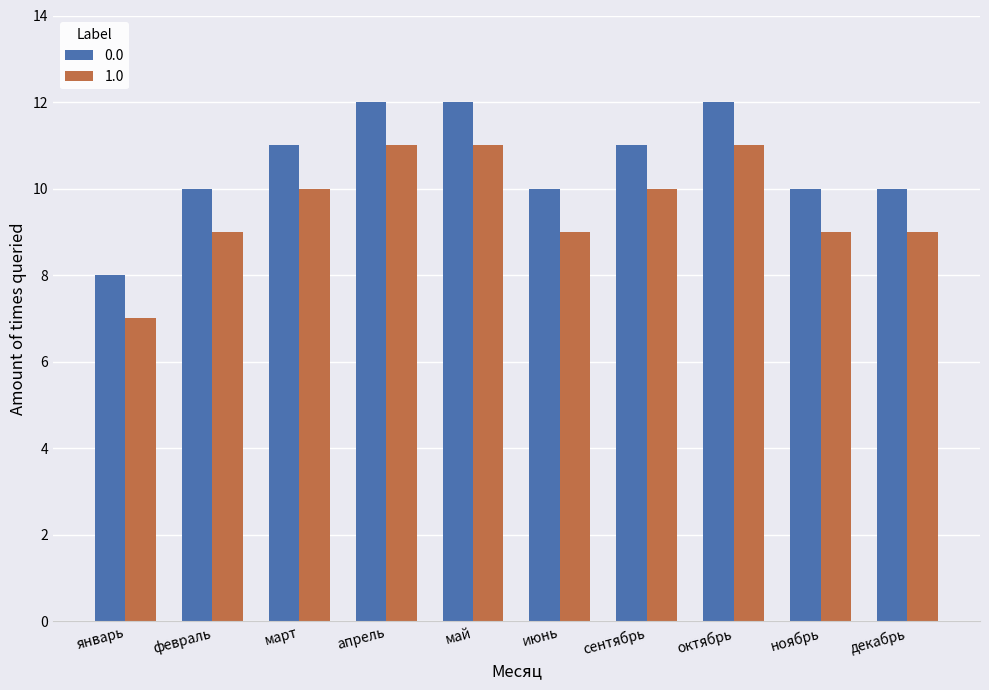

What are all the series names shown in the legend?

0.0, 1.0